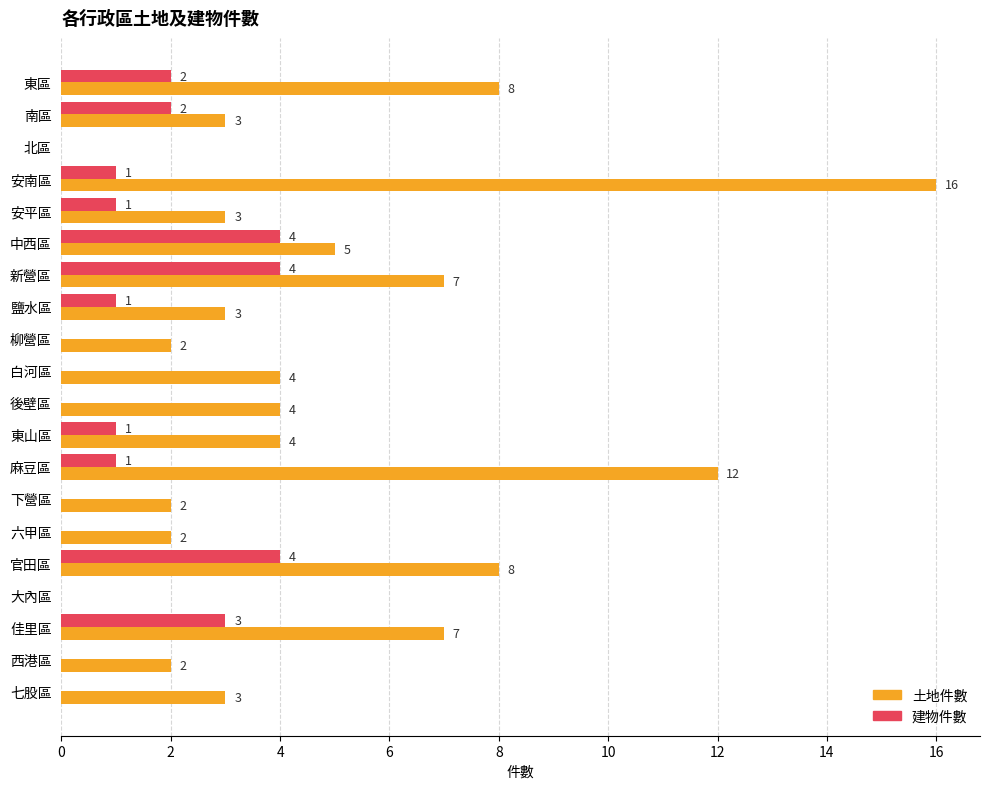

At which category does the chart reach its peak across all series?

安南區